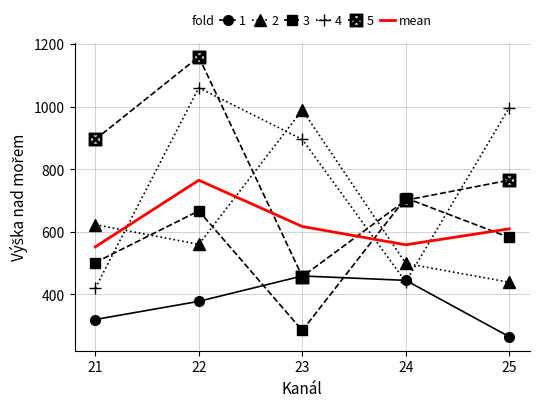

List the series in order of their peak value, lowest first.

1, 3, mean, 2, 4, 5